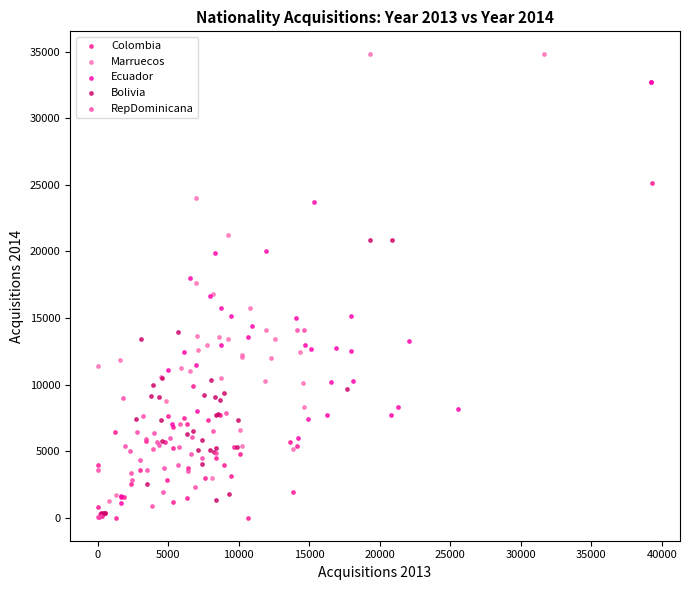

What are all the series names shown in the legend?

Colombia, Marruecos, Ecuador, Bolivia, RepDominicana